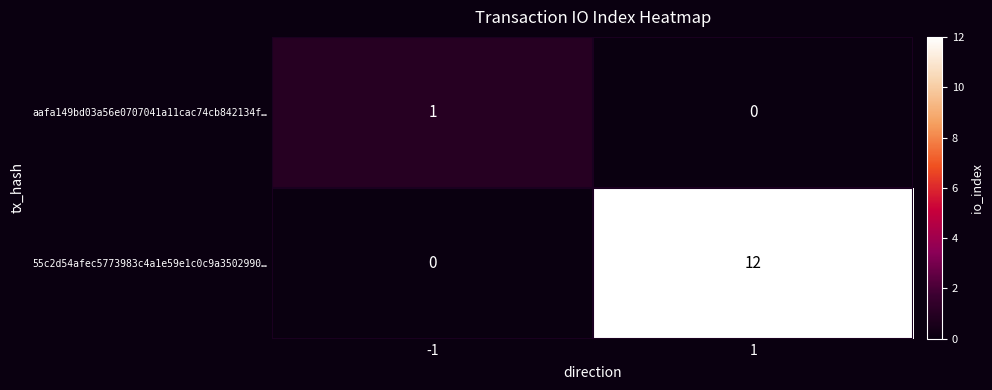

What is the difference between the maximum and minimum values in the 55c2d54afec5773983c4a1e59e1c0c9a3502990… series?

12